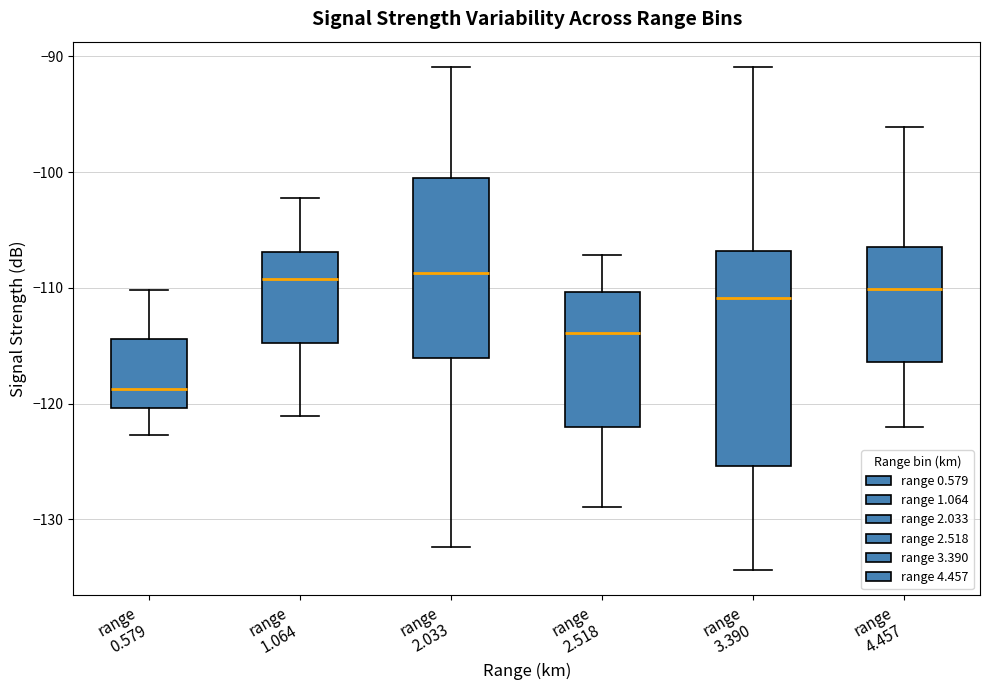

Reading left to right, transcribe this box plot: for each box, give where its median line is, the range the box spans, and where its two whiskers end, as read against the y-axis. The values are not printed on the chart, so give them approximately, as read against the axis.

range 0.579: median -119, box -120 to -114, whiskers -123 to -110
range 1.064: median -109, box -115 to -107, whiskers -121 to -102
range 2.033: median -109, box -116 to -100, whiskers -132 to -91
range 2.518: median -114, box -122 to -110, whiskers -129 to -107
range 3.390: median -111, box -125 to -107, whiskers -134 to -91
range 4.457: median -110, box -116 to -106, whiskers -122 to -96